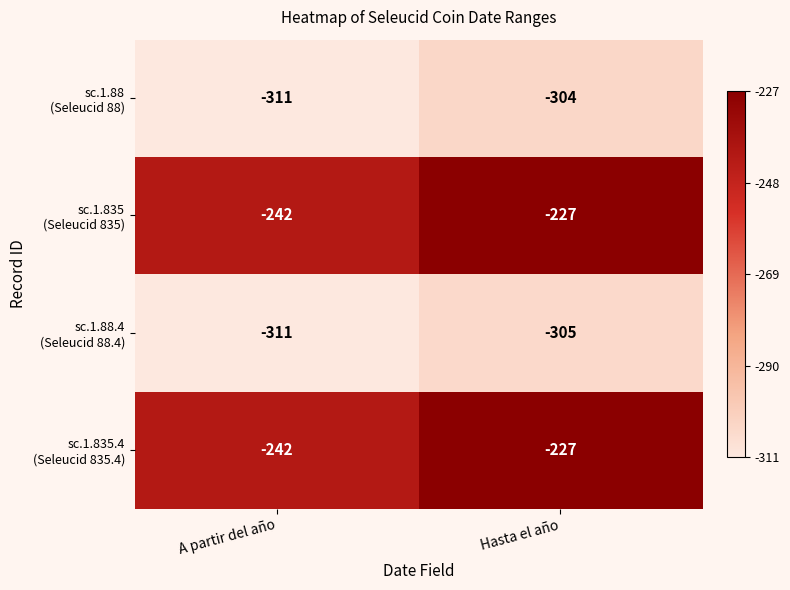

What is the difference between the highest and lowest values at Hasta el año?

78